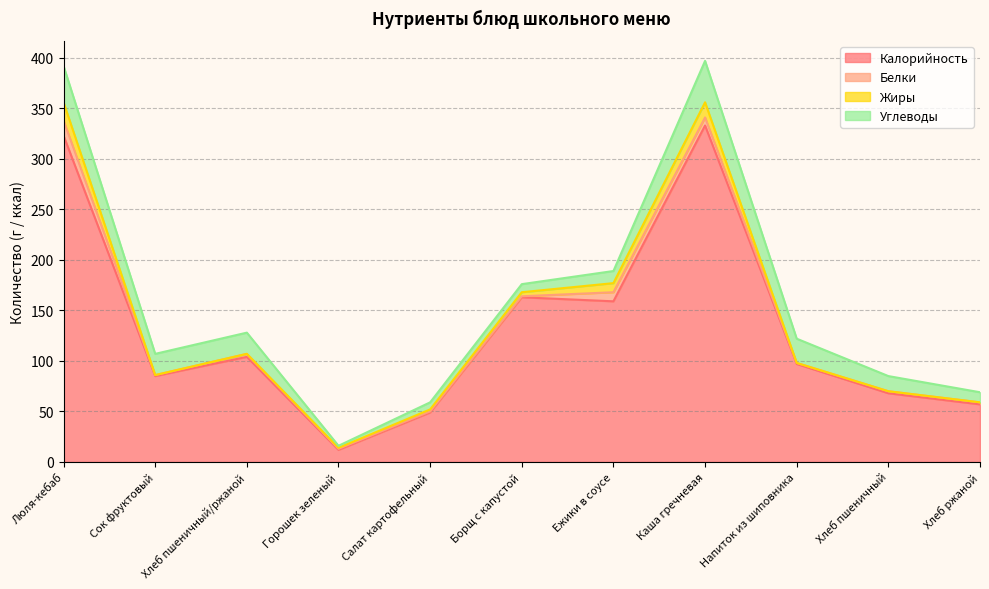

Reading left to right, extract all data points from this chart.

Калорийность: Люля-кебаб=323	Сок фруктовый=85	Хлеб пшеничный/ржаной=104	Горошек зеленый=12	Салат картофельный=49	Борщ с капустой=163	Ежики в соусе=159	Каша гречневая=333	Напиток из шиповника=97	Хлеб пшеничный=68	Хлеб ржаной=57
Белки: Люля-кебаб=15	Сок фруктовый=1	Хлеб пшеничный/ржаной=3	Горошек зеленый=1	Салат картофельный=1	Борщ с капустой=1	Ежики в соусе=9	Каша гречневая=8	Напиток из шиповника=1	Хлеб пшеничный=2	Хлеб ржаной=2
Жиры: Люля-кебаб=18	Сок фруктовый=0	Хлеб пшеничный/ржаной=0	Горошек зеленый=1	Салат картофельный=2	Борщ с капустой=4	Ежики в соусе=9	Каша гречневая=15	Напиток из шиповника=0	Хлеб пшеничный=0	Хлеб ржаной=0
Углеводы: Люля-кебаб=36	Сок фруктовый=21	Хлеб пшеничный/ржаной=21	Горошек зеленый=2	Салат картофельный=7	Борщ с капустой=8	Ежики в соусе=12	Каша гречневая=41	Напиток из шиповника=24	Хлеб пшеничный=15	Хлеб ржаной=10